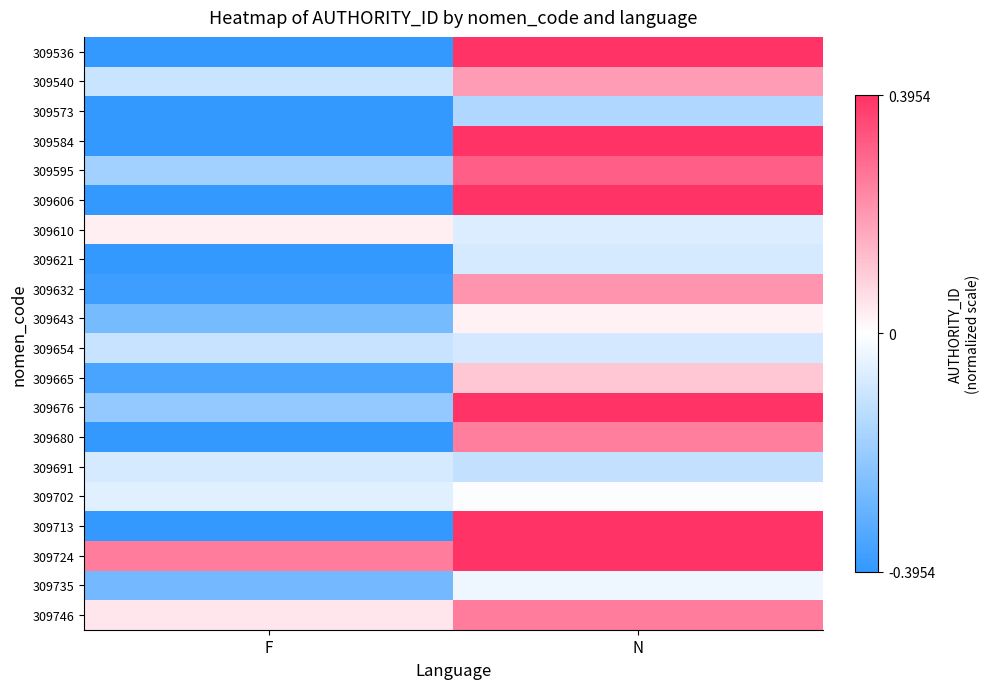

Between F and N, which series saw the biggest shift?

309536